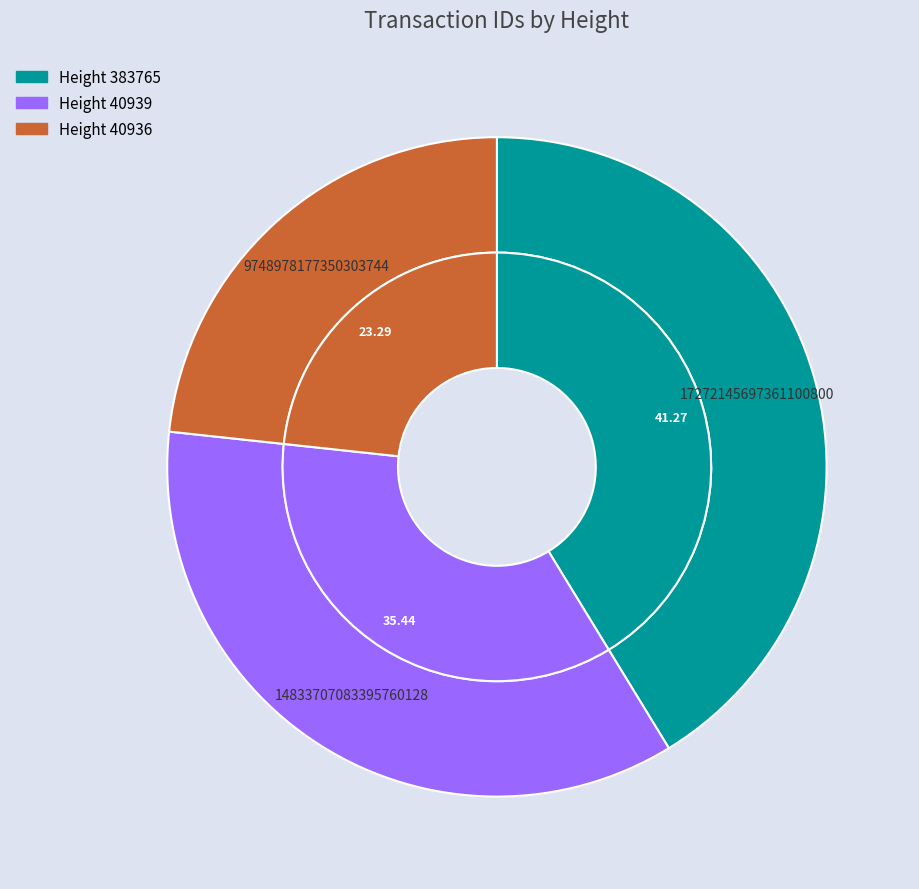

How many slices are in this pie chart?

3